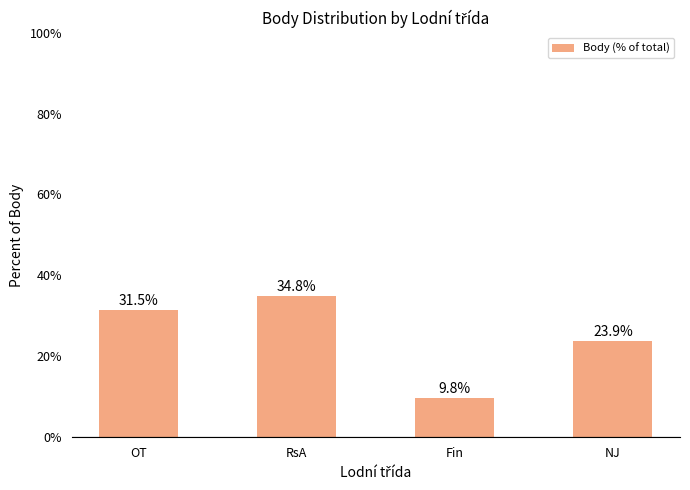

Is it true that the value at OT is 7.4?

False